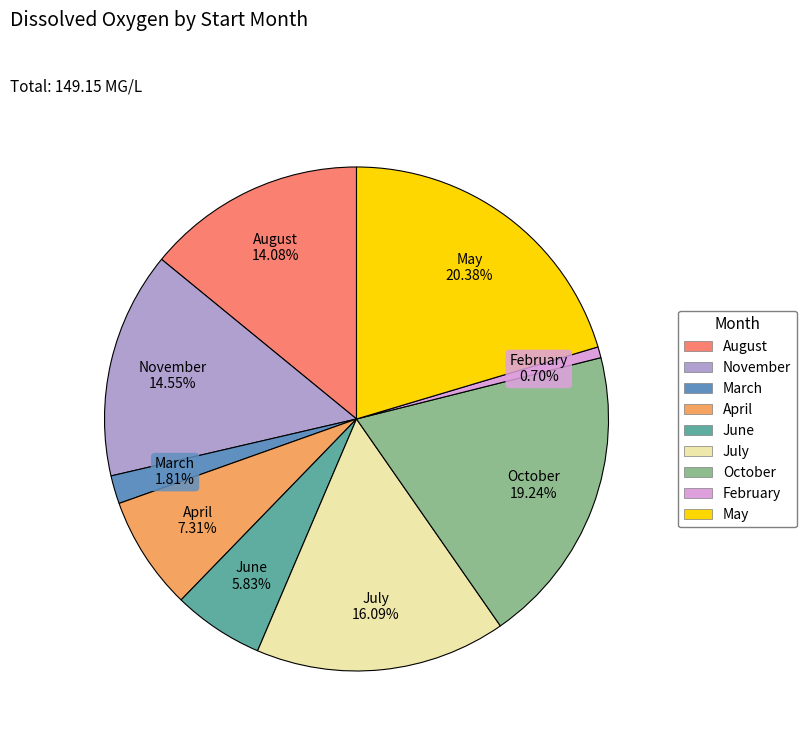

Does any single category account for the majority?

No